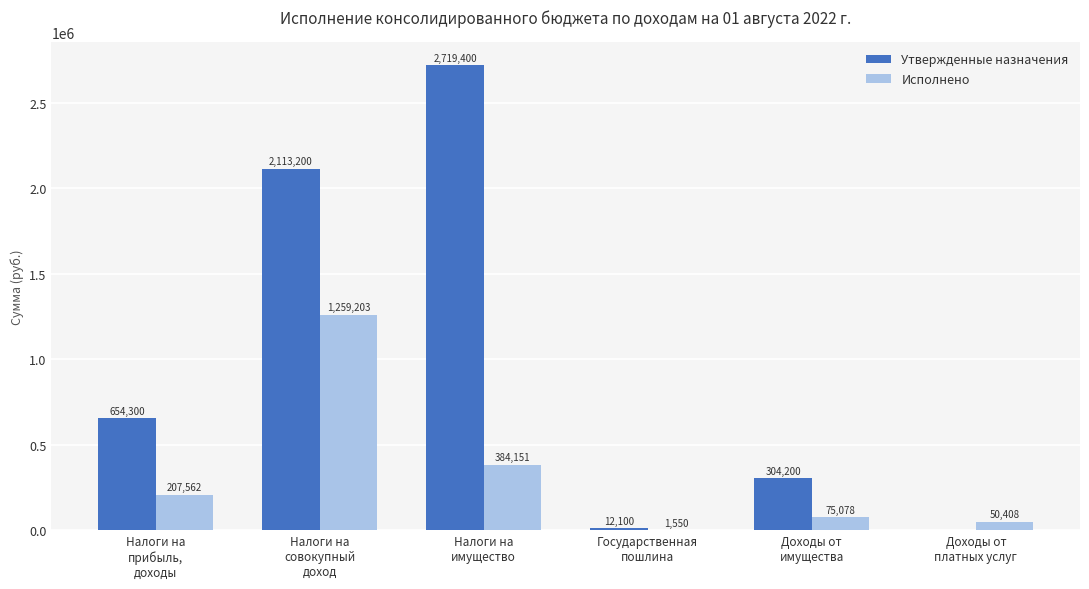

Is the value of Исполнено at Налоги на
имущество greater than the value of Утвержденные назначения at Налоги на
прибыль,
доходы?

No